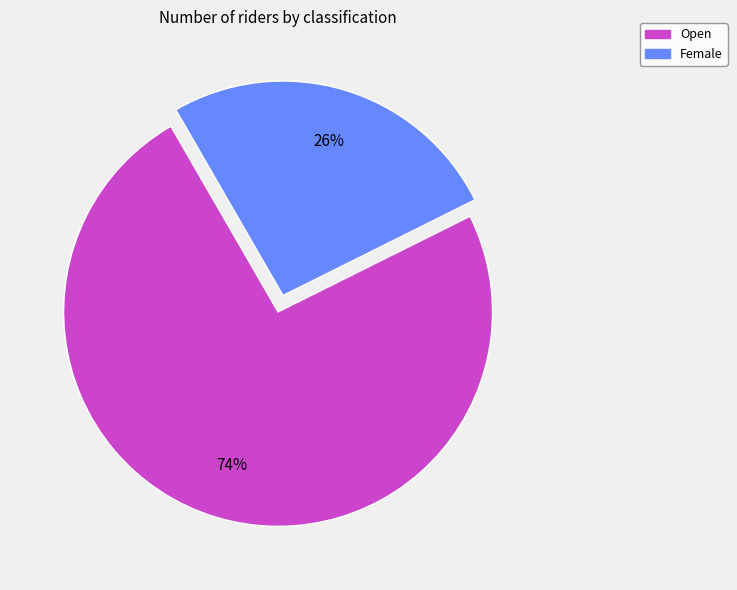

Is the sum of Female and Open greater than half?

Yes